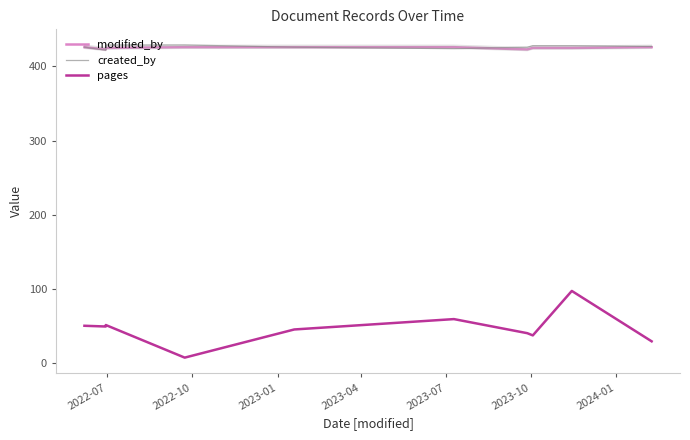

The value of pages at 2022-06-07 is 50. True or false?

True